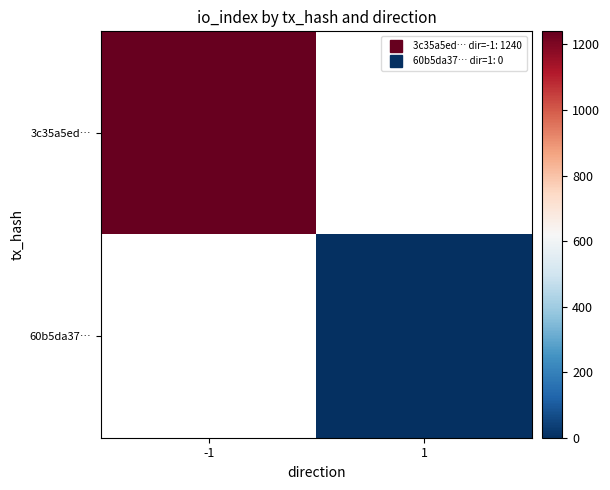

Rank the categories by 3c35a5ed… value from highest to lowest.

-1, 1